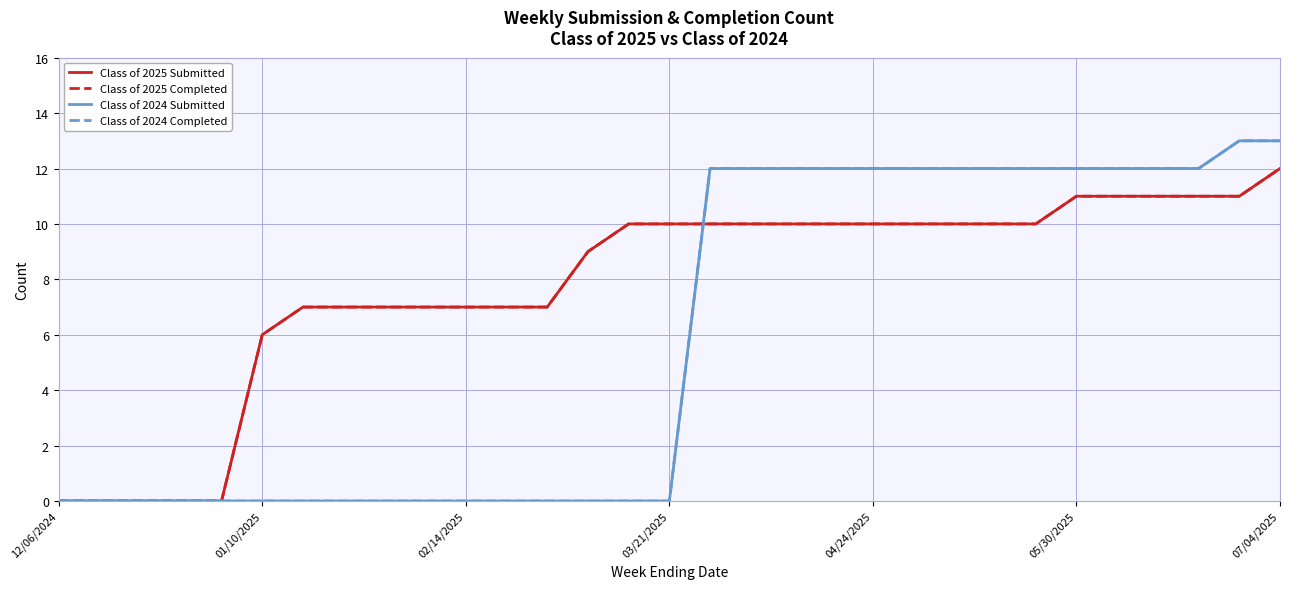

What is the sum of all Class of 2025 Submitted values?

241